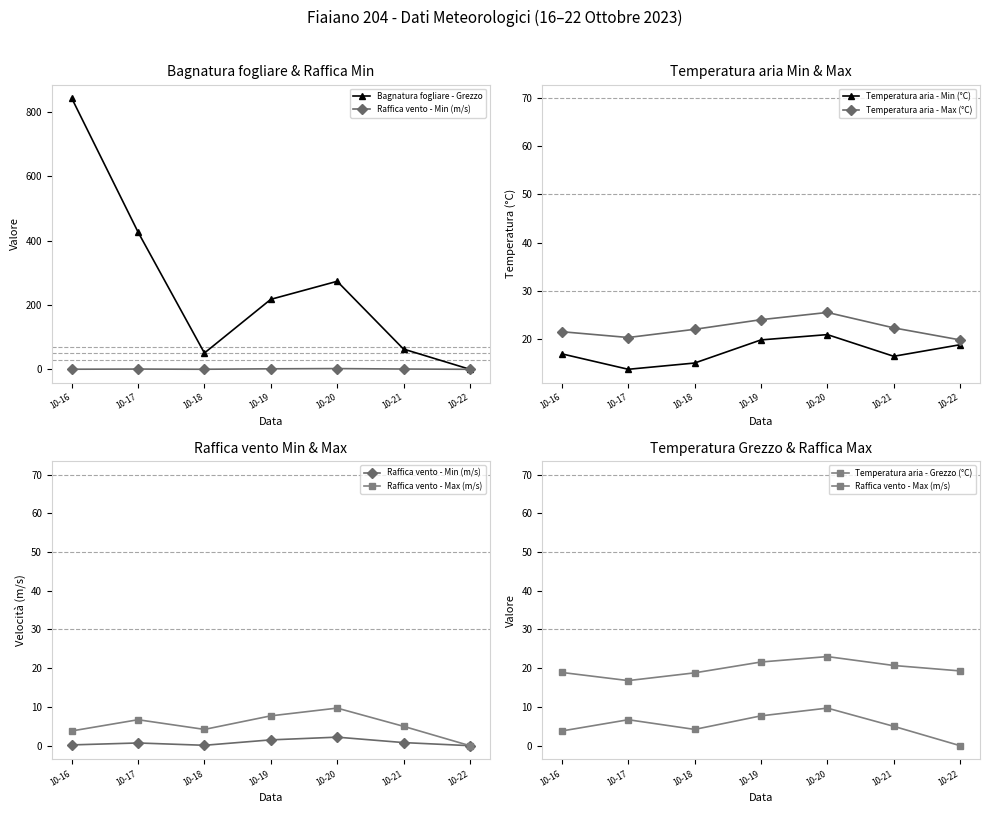

Which has a higher value, 10-17 or 10-21?

10-17